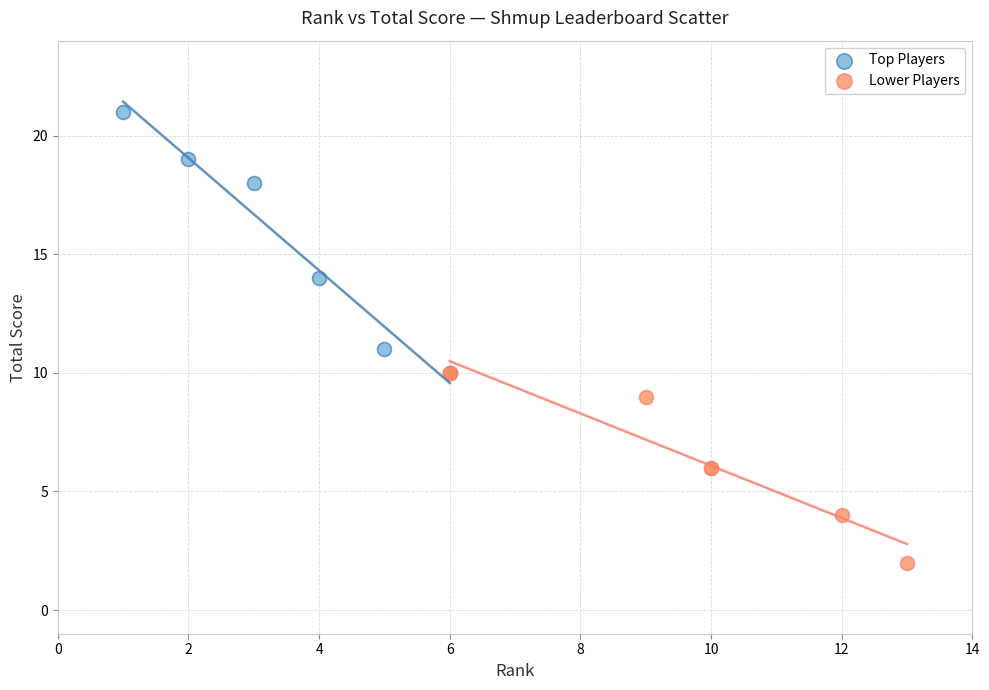

Which series reaches the minimum Y coordinate?

Lower Players